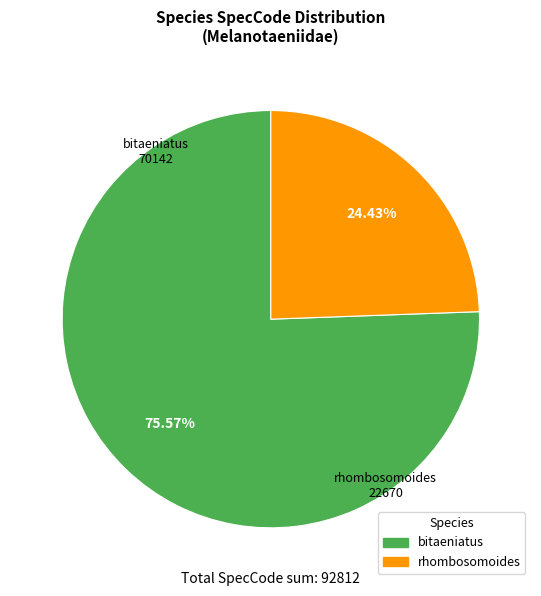

The bitaeniatus slice represents 76% of the pie. True or false?

True